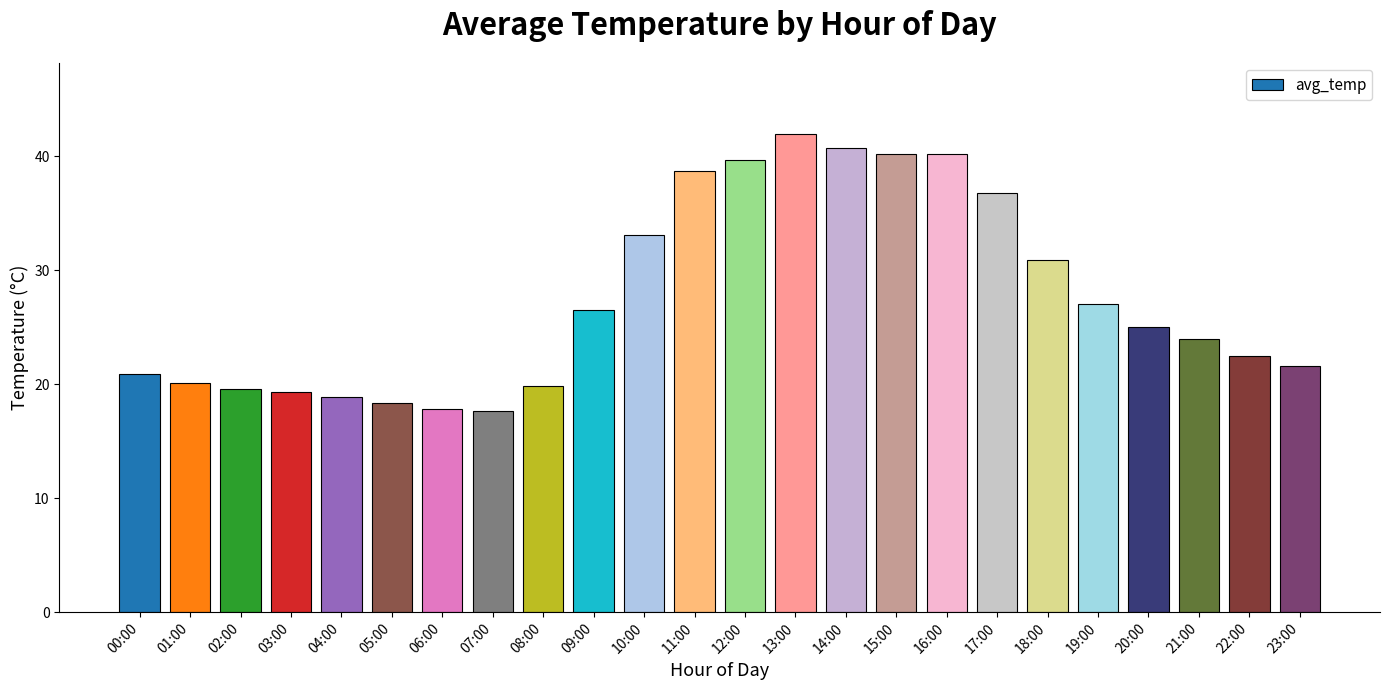

What position from the left is 02:00?

3